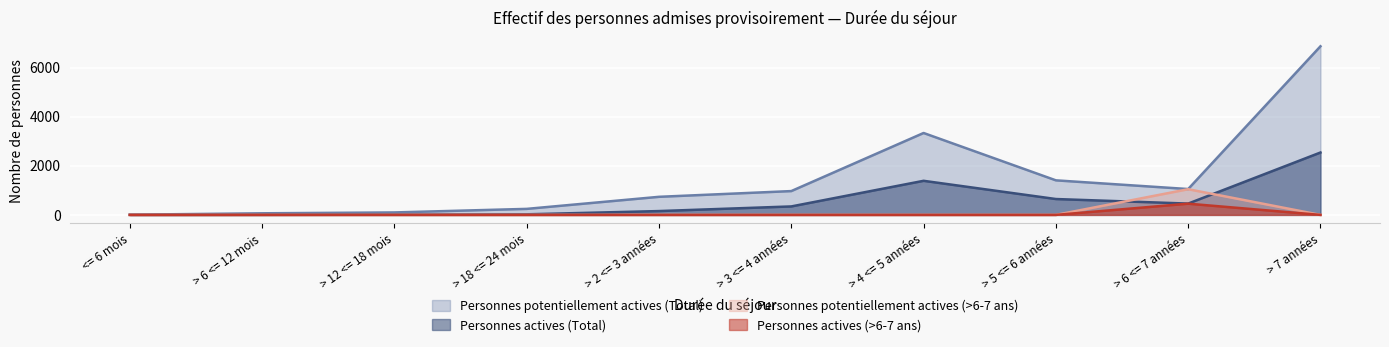

What are all the series names shown in the legend?

Personnes potentiellement actives (Total), Personnes actives (Total), Personnes potentiellement actives (>6-7 ans), Personnes actives (>6-7 ans)